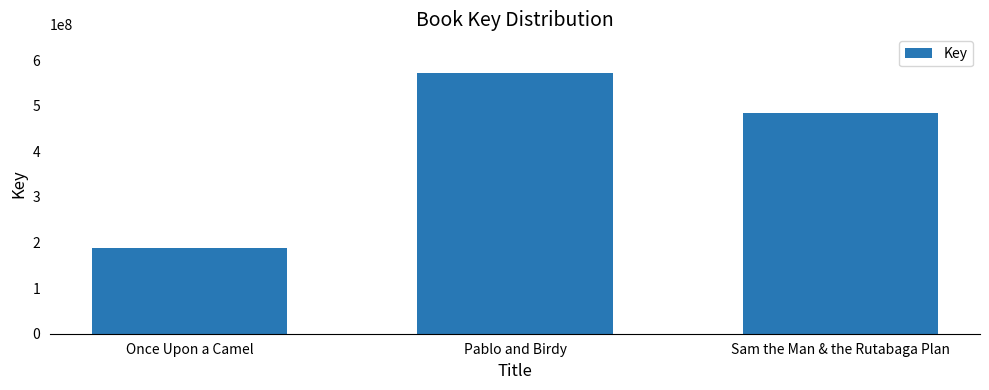

What is the value of the 3rd bar from the left?

483162992